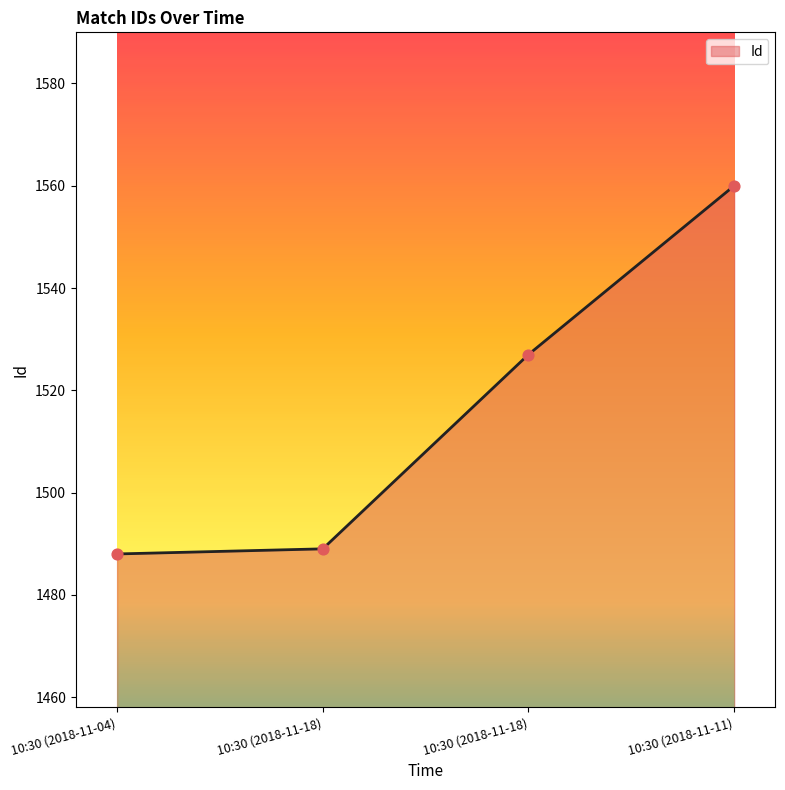

What is the change in value from 10:30 (2018-11-04) to 10:30 (2018-11-18)?

+1